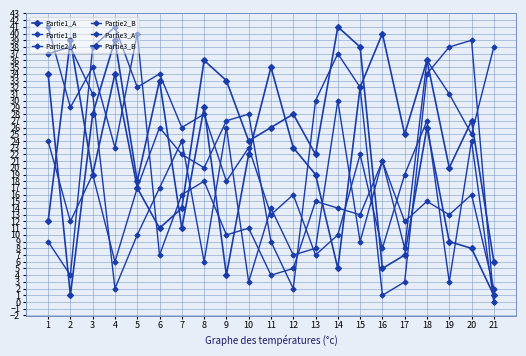

How many intersections are there between Partie3_A and Partie3_B?

8